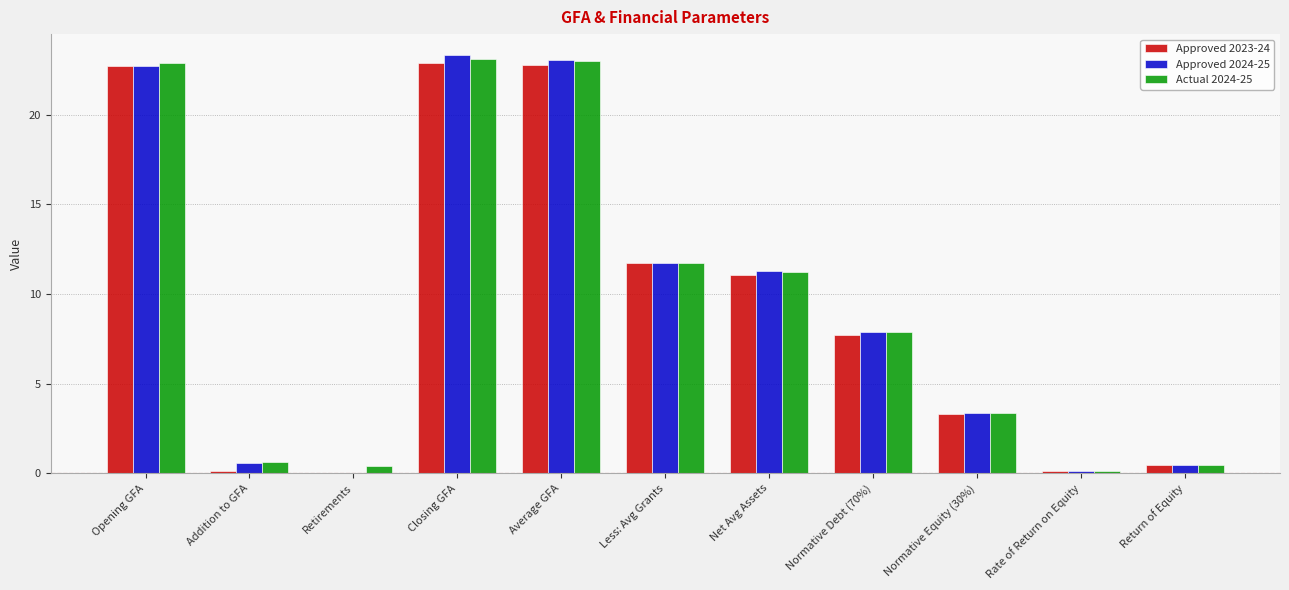

How many distinct data groups are displayed?

3